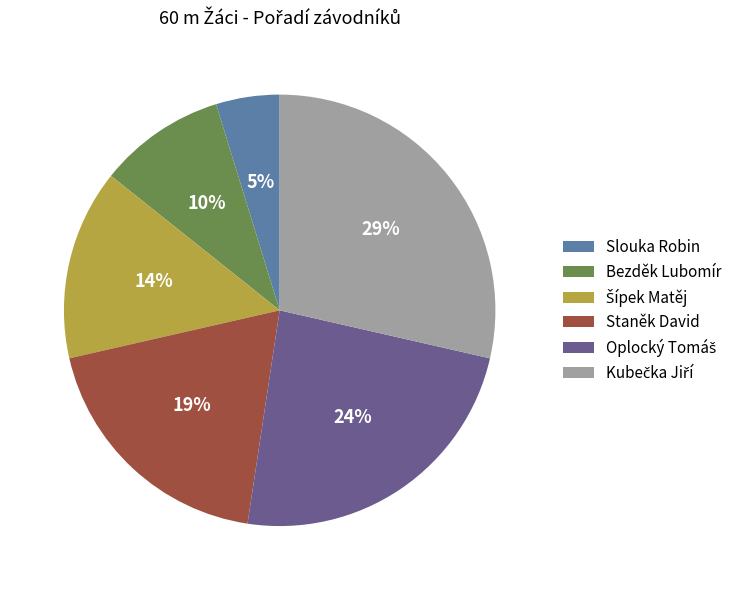

Is there any slice that represents more than half of the pie?

No